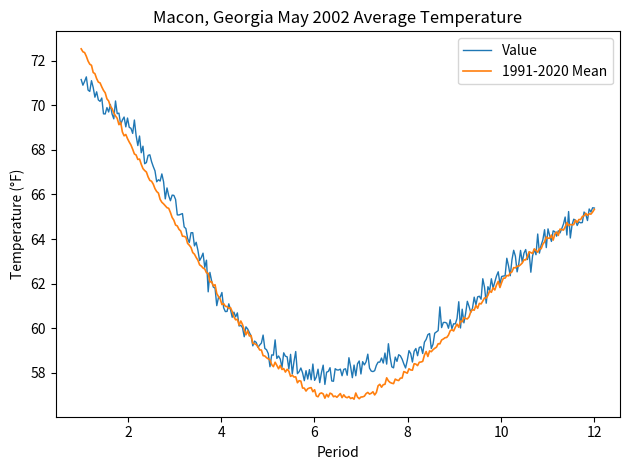

Is this an area chart (filled region under the line)?

No